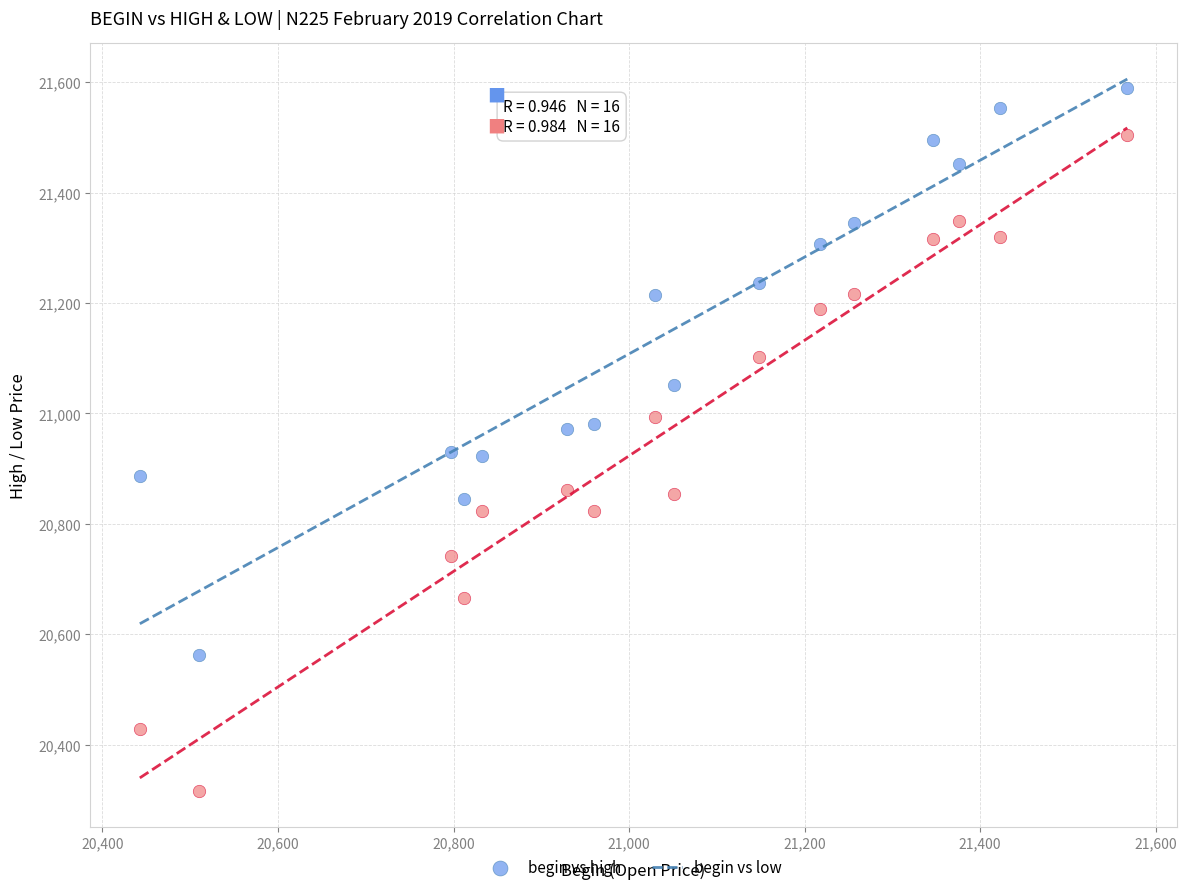

Which series reaches the maximum Y coordinate?

begin vs high